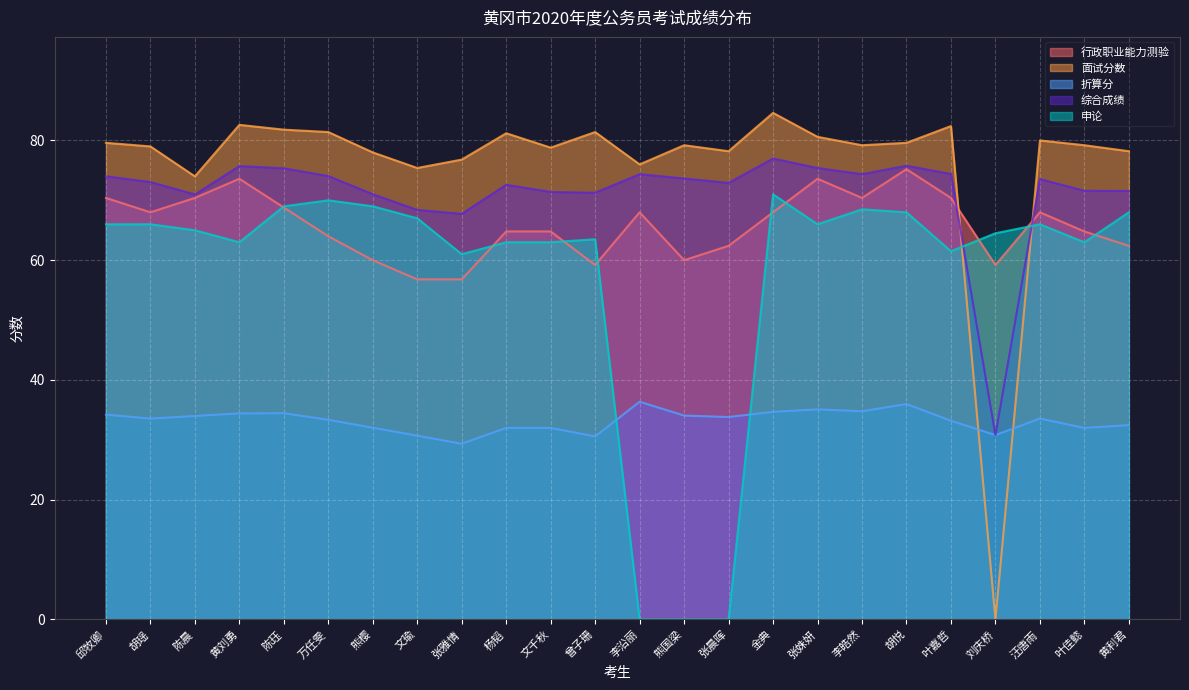

Between 文千秋 and 熊樱, which is larger?

文千秋